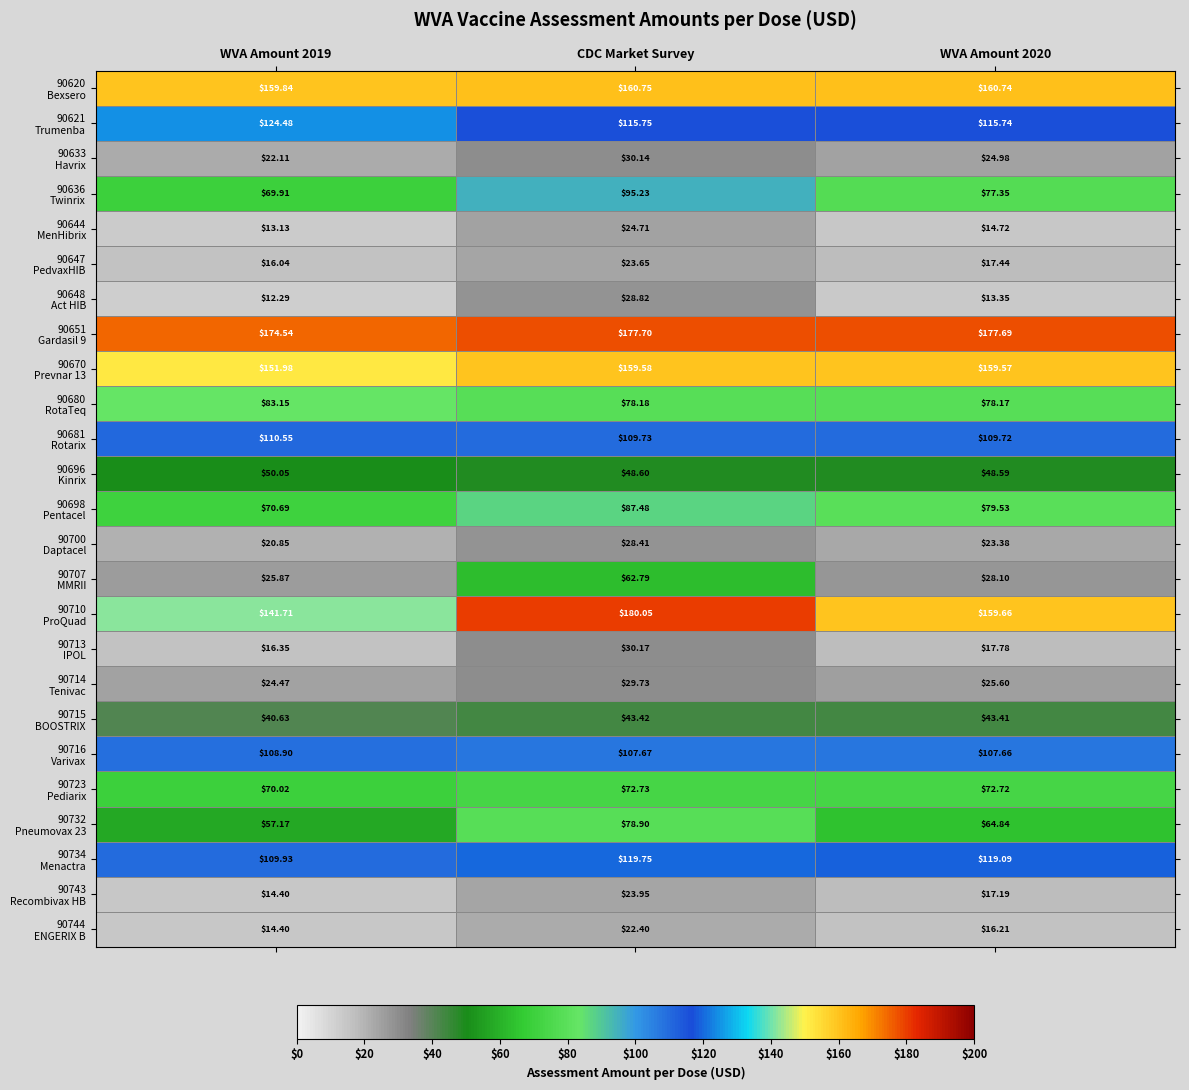

At how many categories does at least one series exceed 40?

3